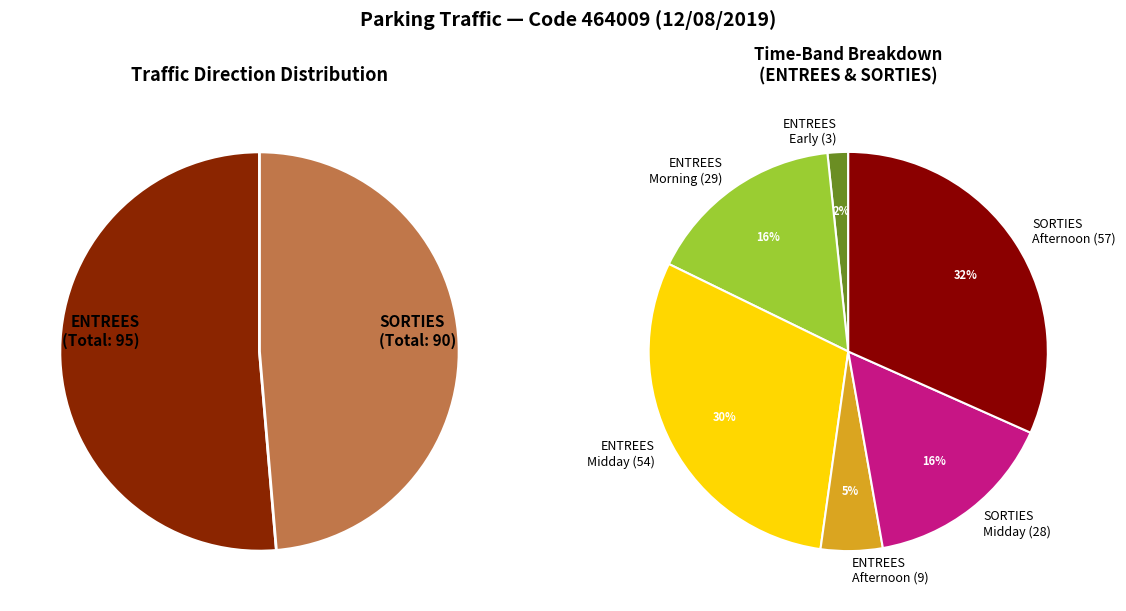

Is there any slice that represents more than half of the pie?

No